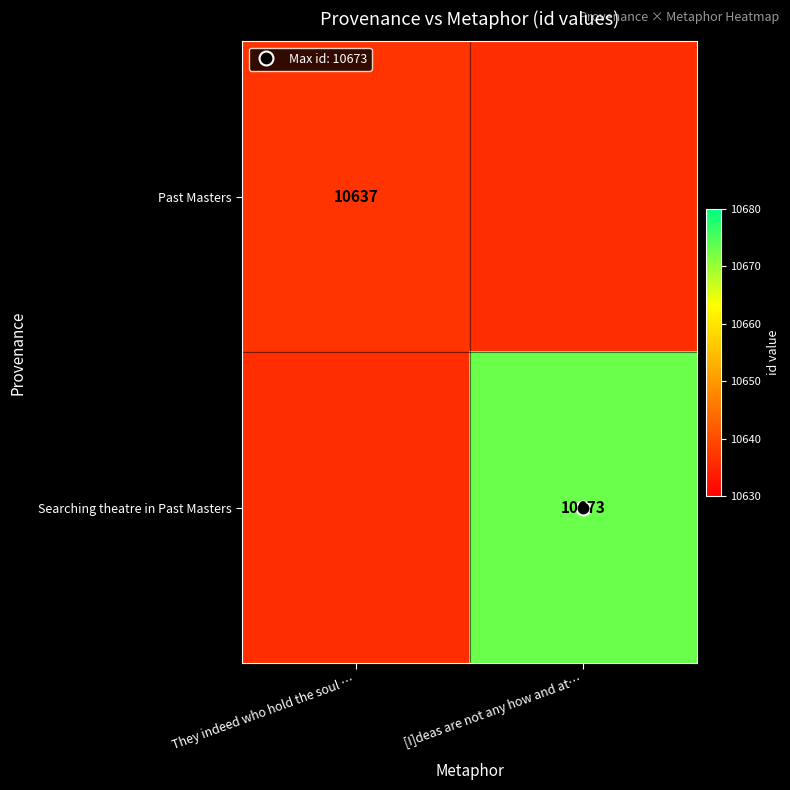

Between They indeed who hold the soul … and [I]deas are not any how and at…, which is larger?

They indeed who hold the soul …